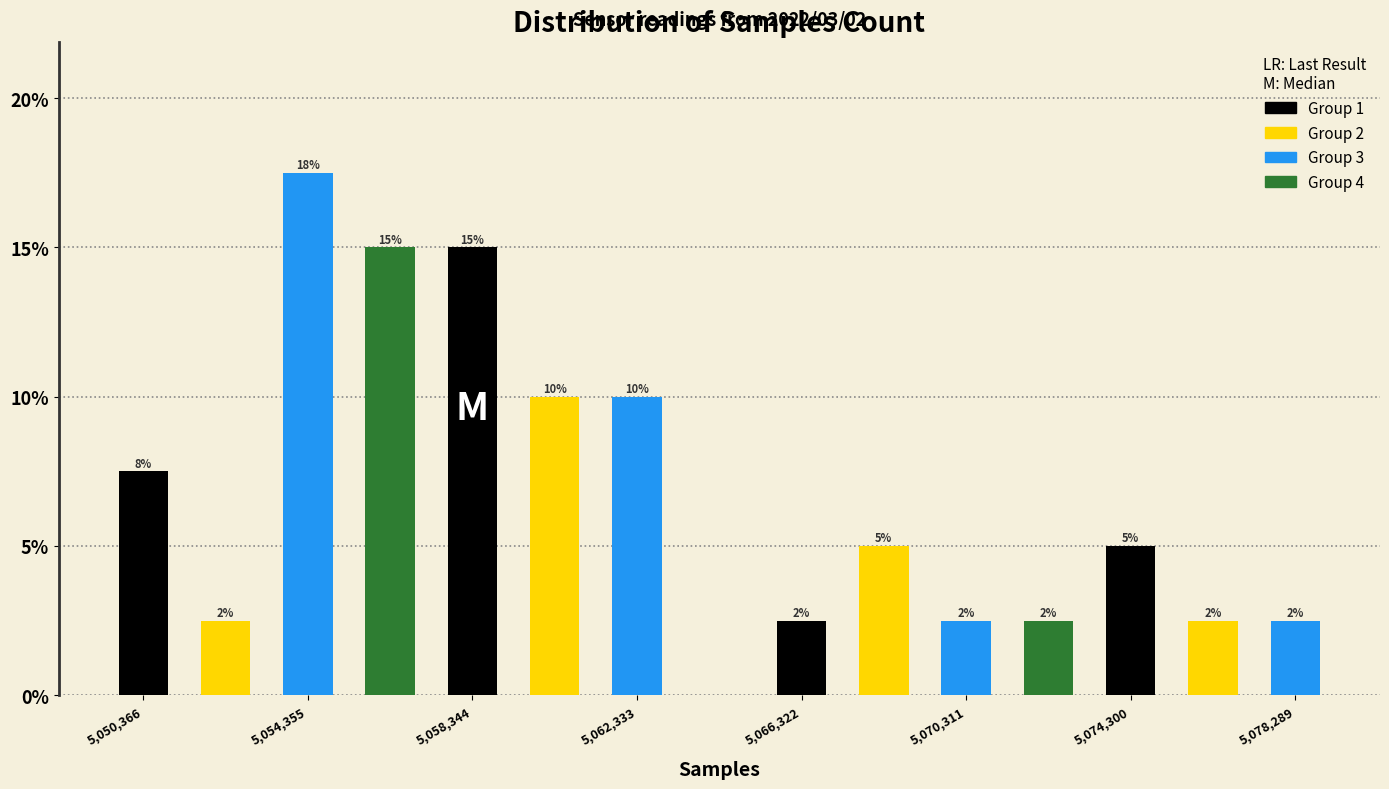

Around what value on the x-axis is the tallest bar? Give the approximate position of its centre, as read against the axis.

5054500